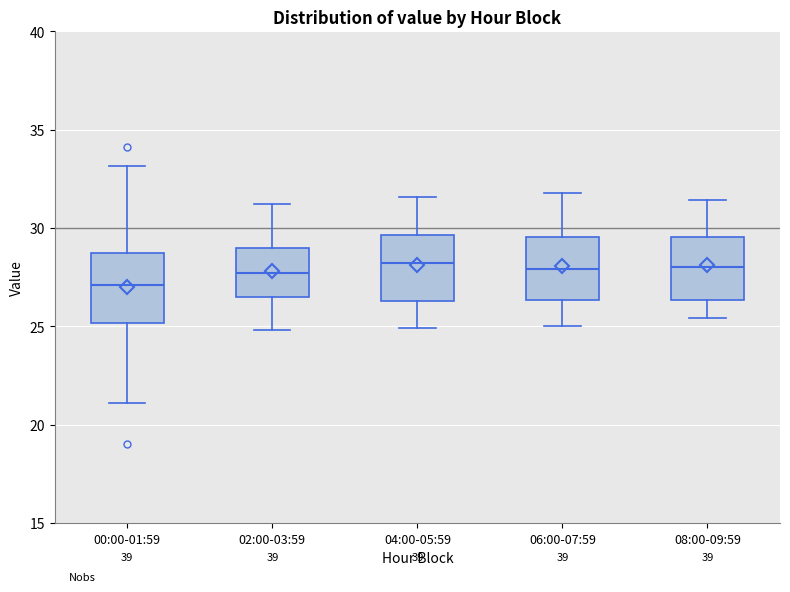

Where does the upper whisker of the box for 02:00-03:59 end on the y-axis? The values are not printed on the chart, so give them approximately, as read against the axis.

31.0